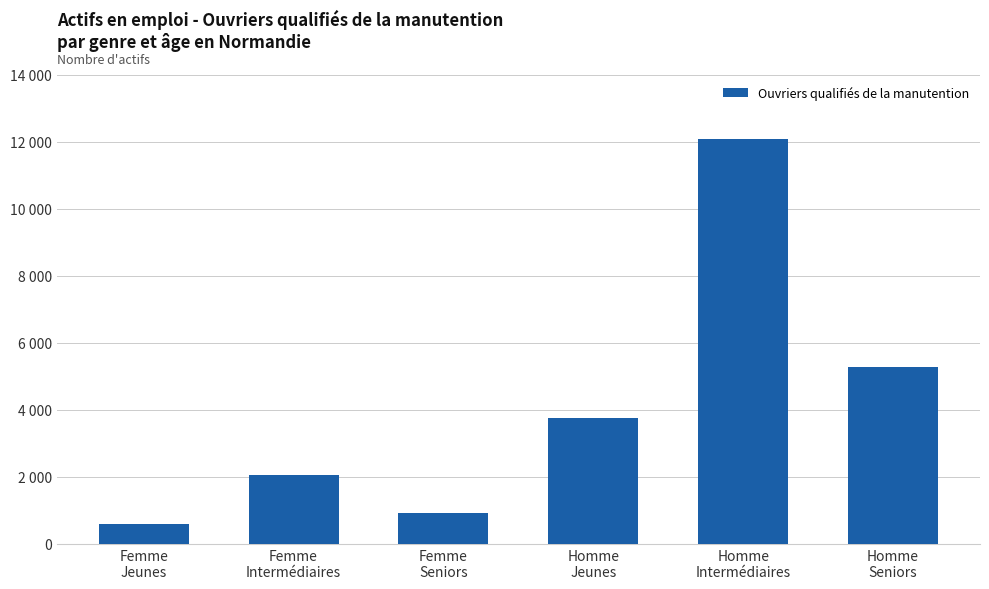

Reading left to right, extract all data points from this chart.

Femme
Jeunes=594.3	Femme
Intermédiaires=2070.4	Femme
Seniors=924.7	Homme
Jeunes=3758.8	Homme
Intermédiaires=12085.4	Homme
Seniors=5282.4